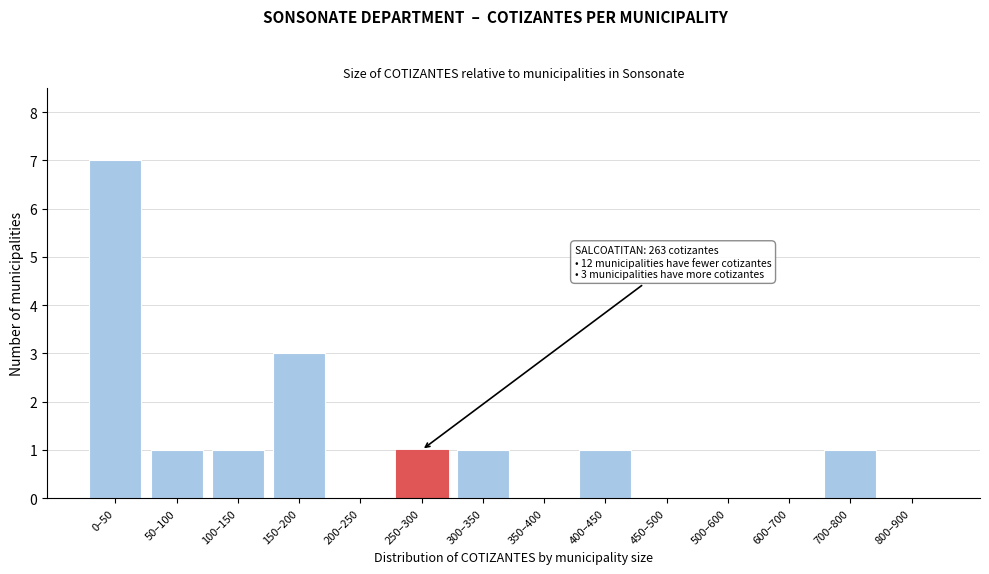

Reading left to right, transcribe all the data shown in this chart.

0–50=7	50–100=1	100–150=1	150–200=3	200–250=0	250–300=1	300–350=1	350–400=0	400–450=1	450–500=0	500–600=0	600–700=0	700–800=1	800–900=0